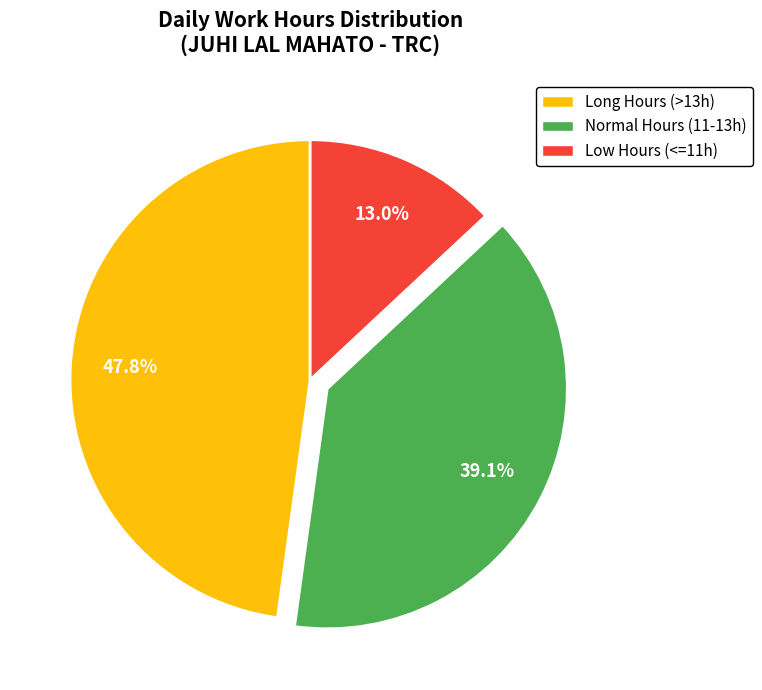

Is there a majority slice in this chart?

No